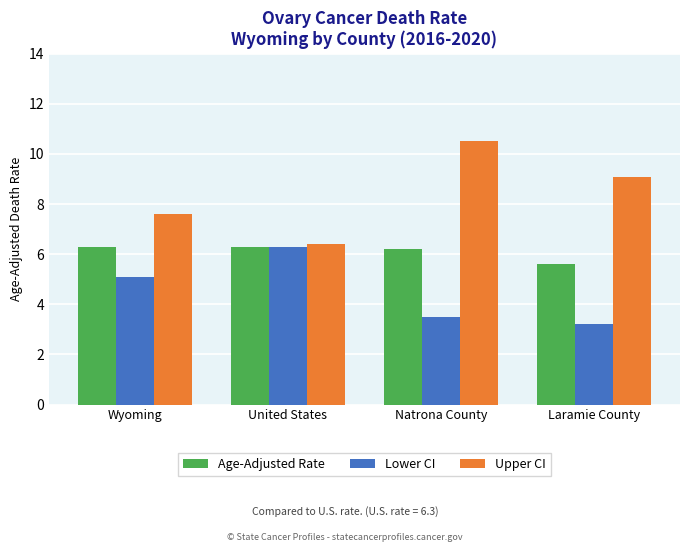

What are all the series names shown in the legend?

Age-Adjusted Rate, Lower CI, Upper CI